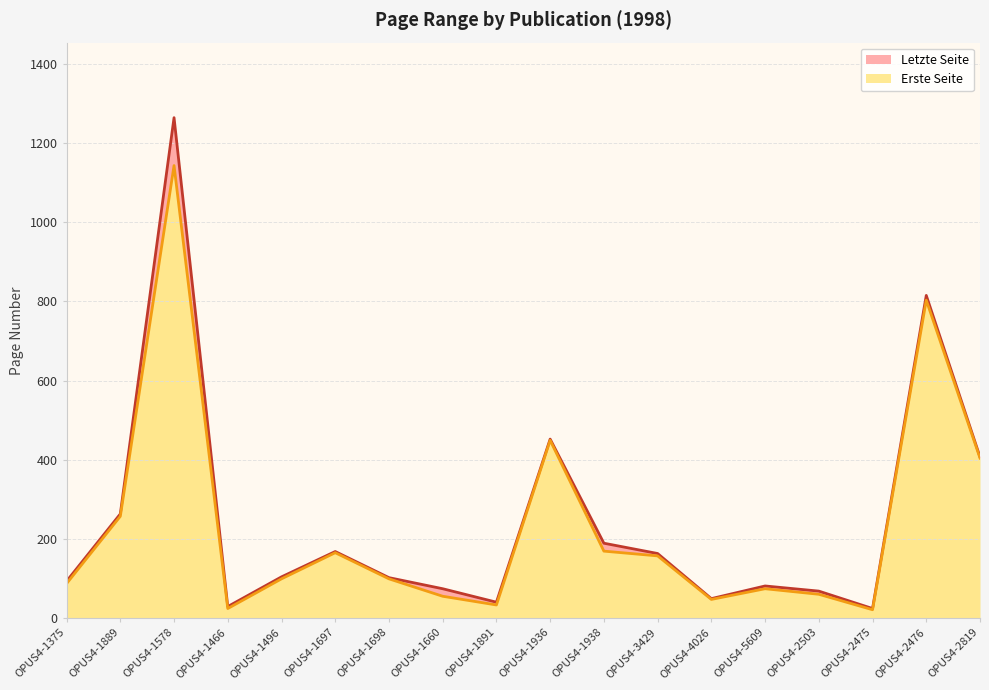

True or false: Erste Seite and Letzte Seite intersect in this chart.

False